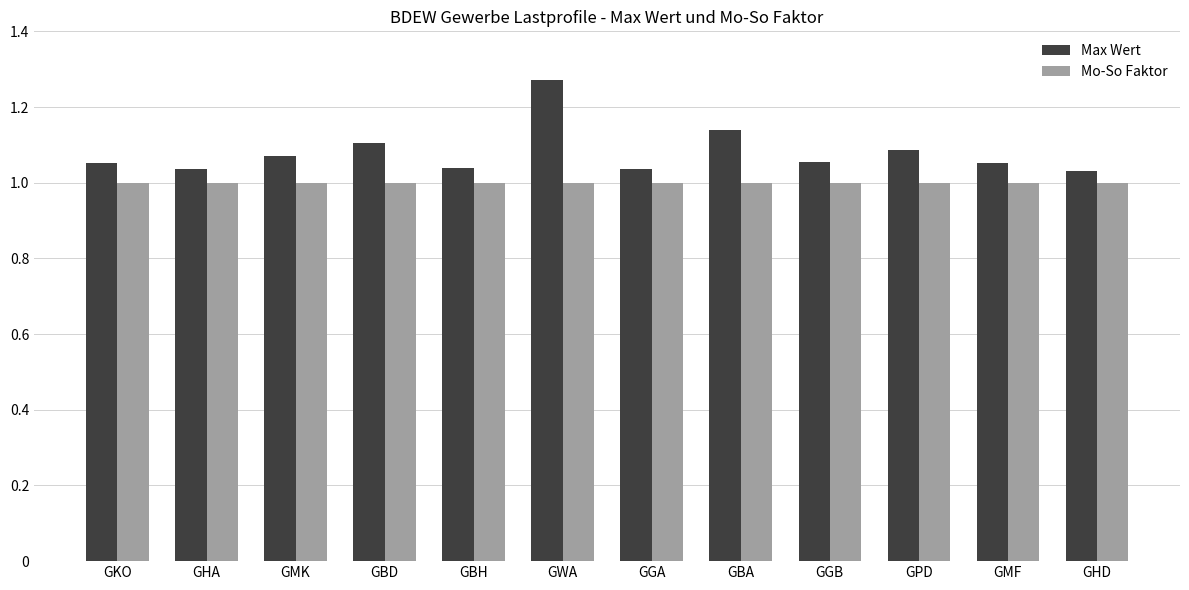

What is the difference between the highest and lowest values at GWA?

0.3